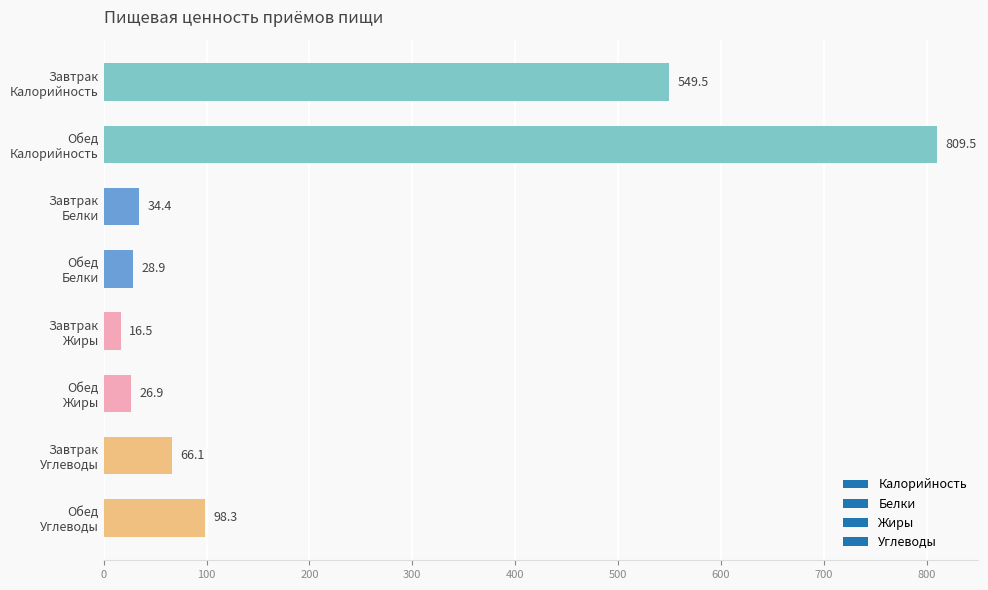

What is the value of the 5th bar from the top?

16.5